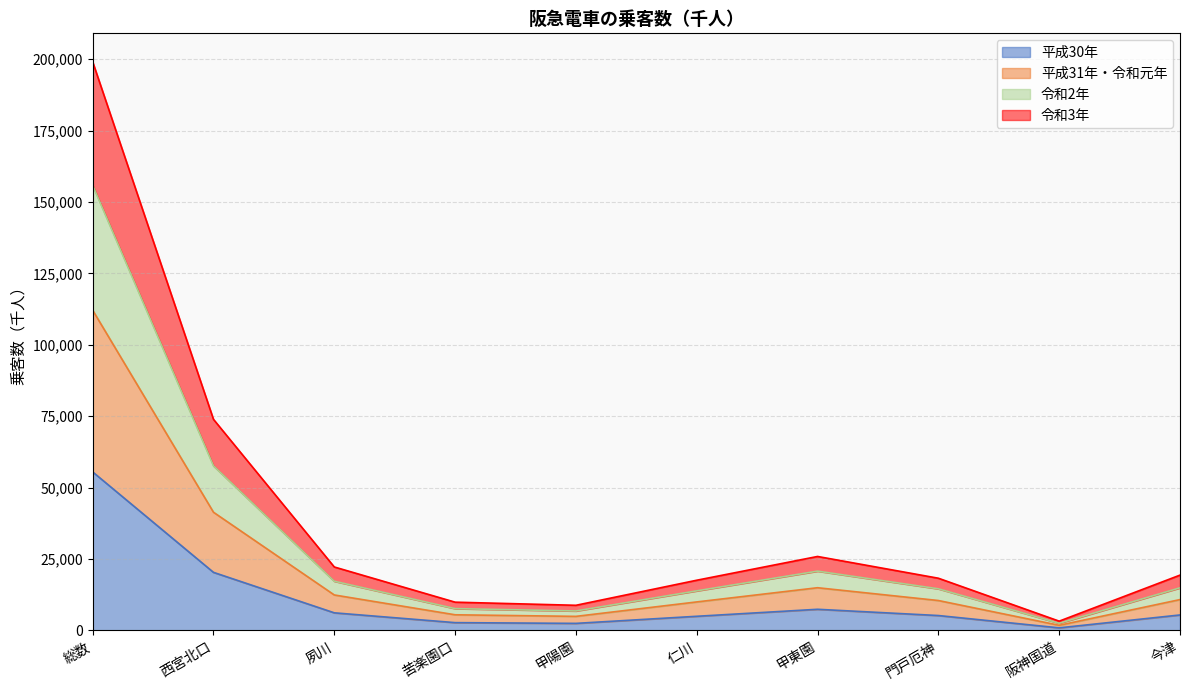

What is the greatest value displayed?

199088.0